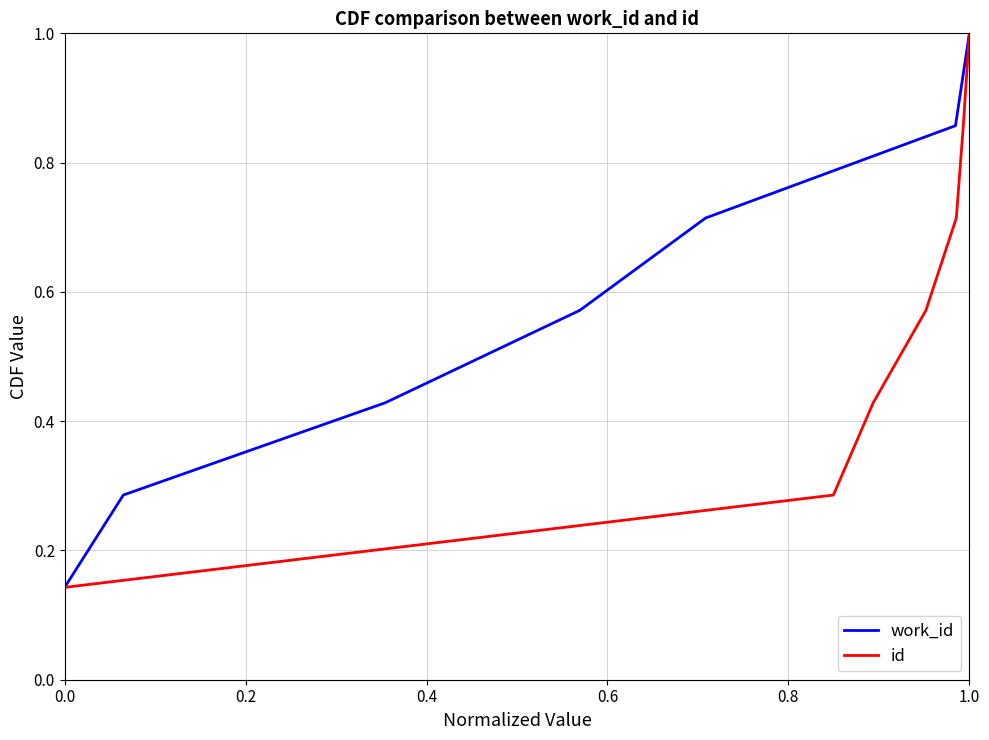

Which category has the highest value in the work_id series?

1.0